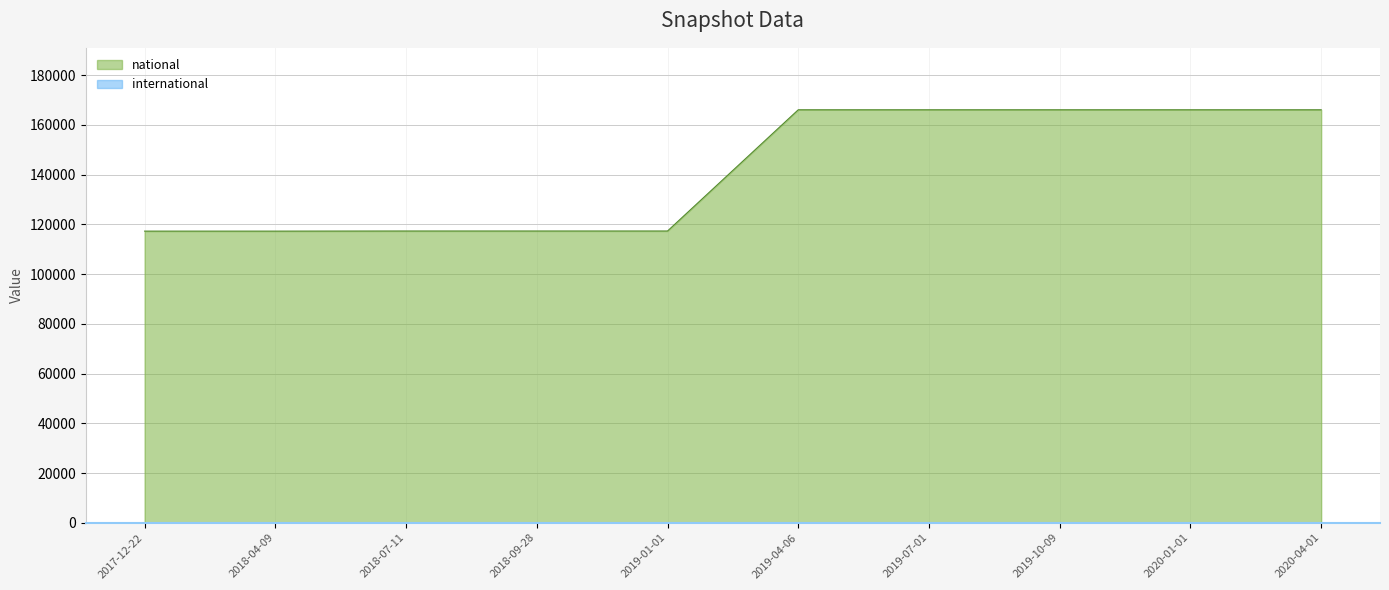

What is the sum of all values?

1417060